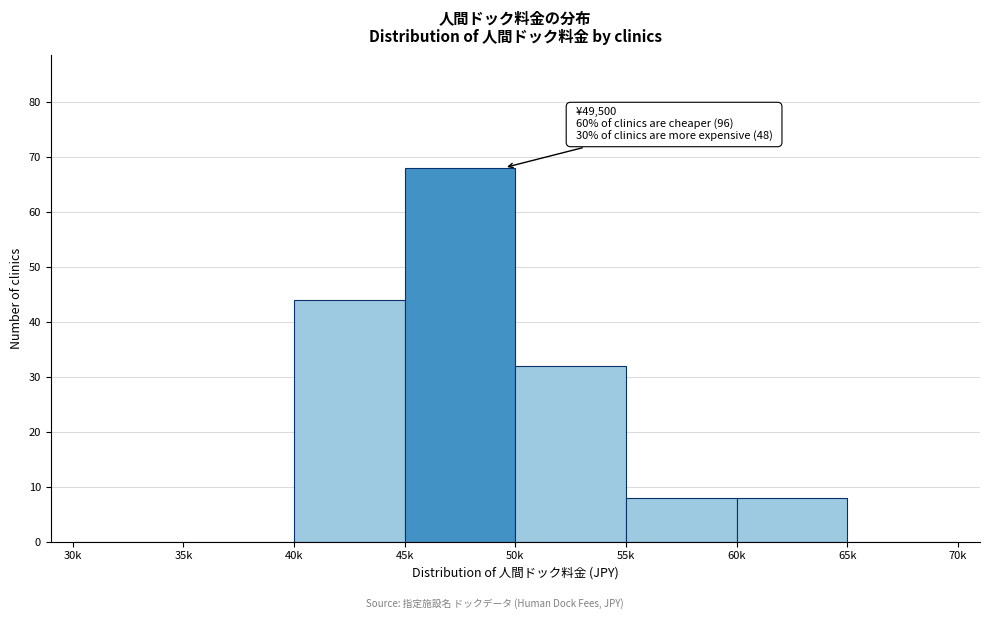

Reading right to left, list all the values displayed in this chart.

65k=0	60k=8	55k=8	50k=32	45k=68	40k=44	35k=0	30k=0